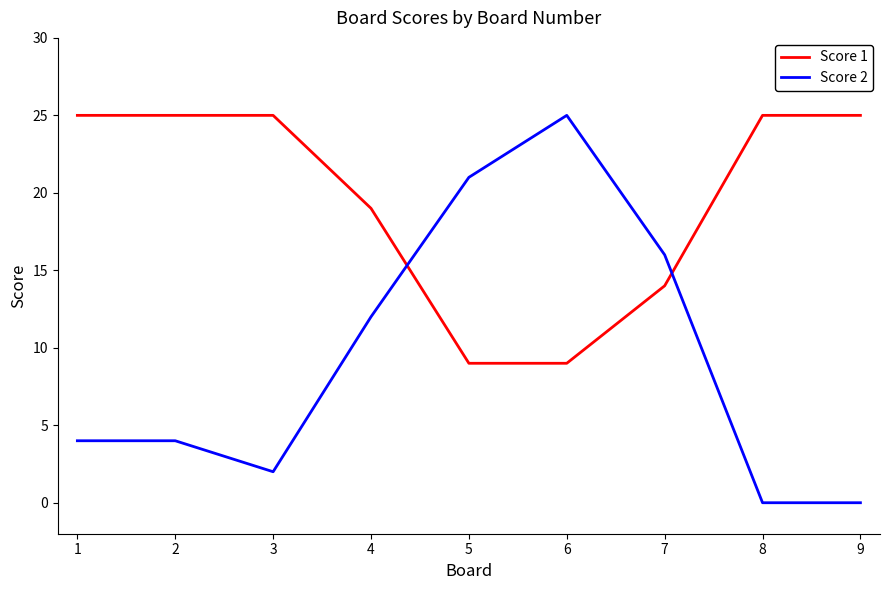

List the series in order of their overall mean, lowest first.

Score 2, Score 1